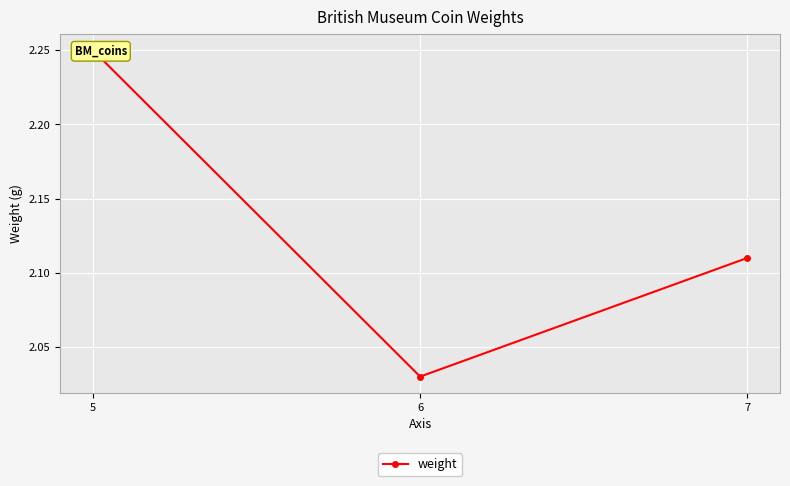

What is the sum of the values at 7 and 5?

4.4